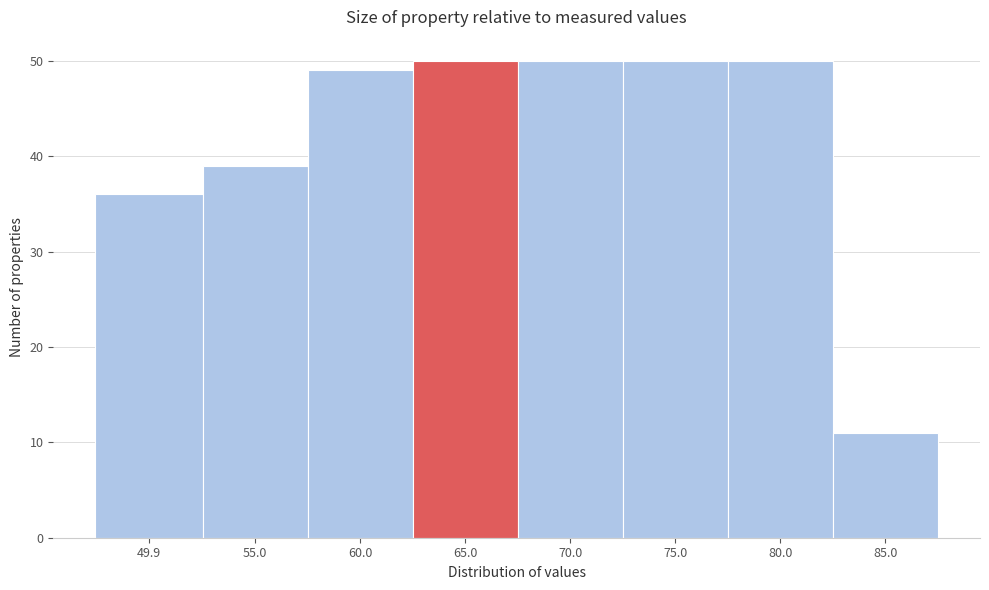

Reading left to right, transcribe all the data shown in this chart.

49.9=36	55.0=39	60.0=49	65.0=50	70.0=50	75.0=50	80.0=50	85.0=11